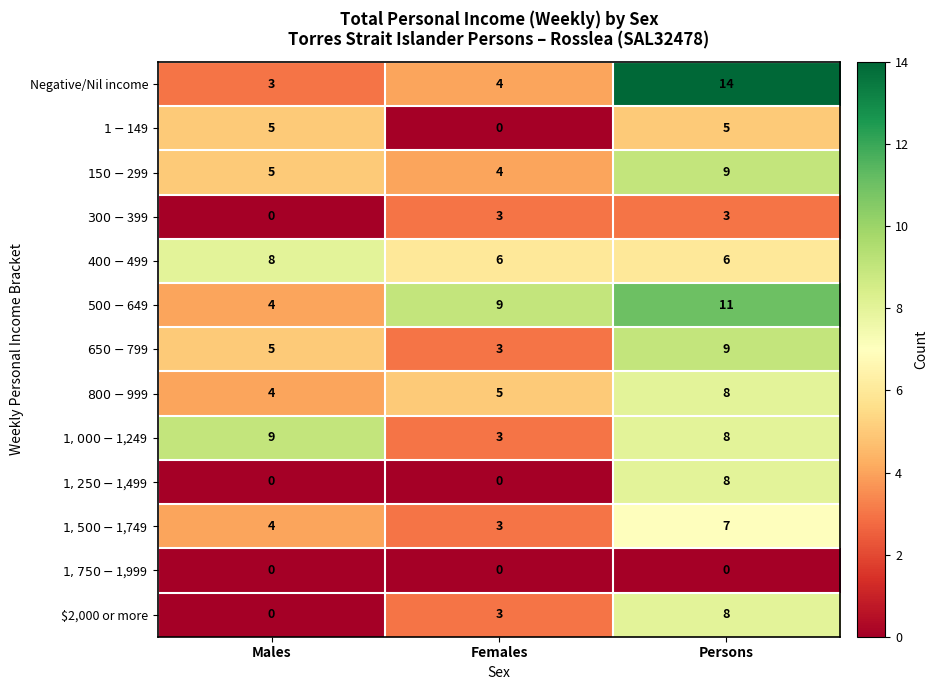

What is the total value across all series at Males?

47